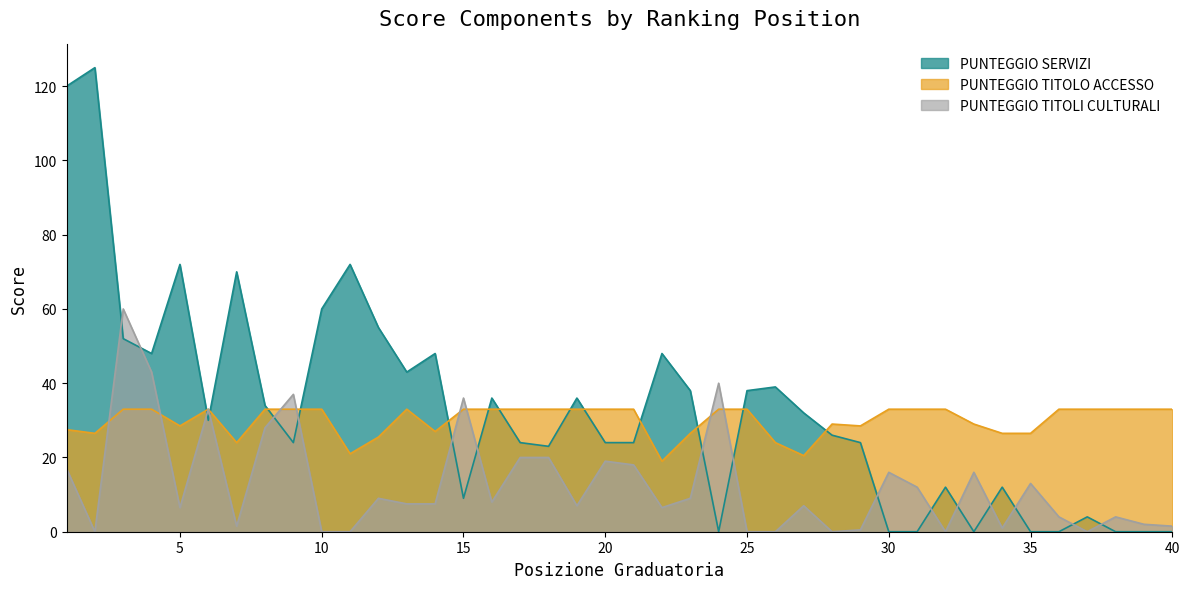

In PUNTEGGIO SERVIZI, how many points are higher than both neighbors (excluding endpoints)?

12